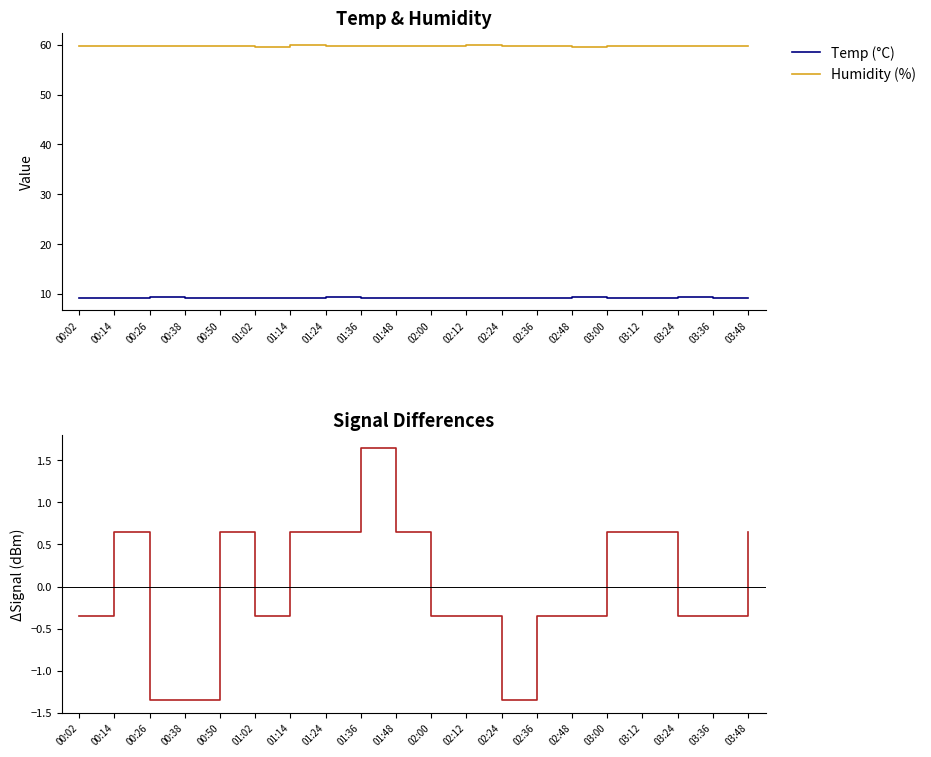

At which category is the sum across all series the highest?

01:36